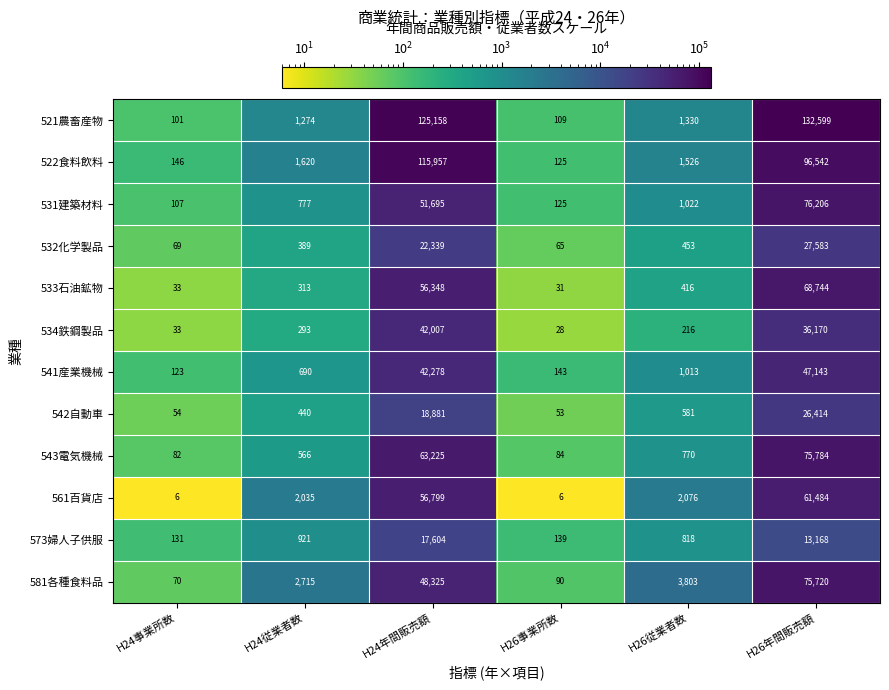

At which label does 531建築材料 reach its peak?

H26年間販売額